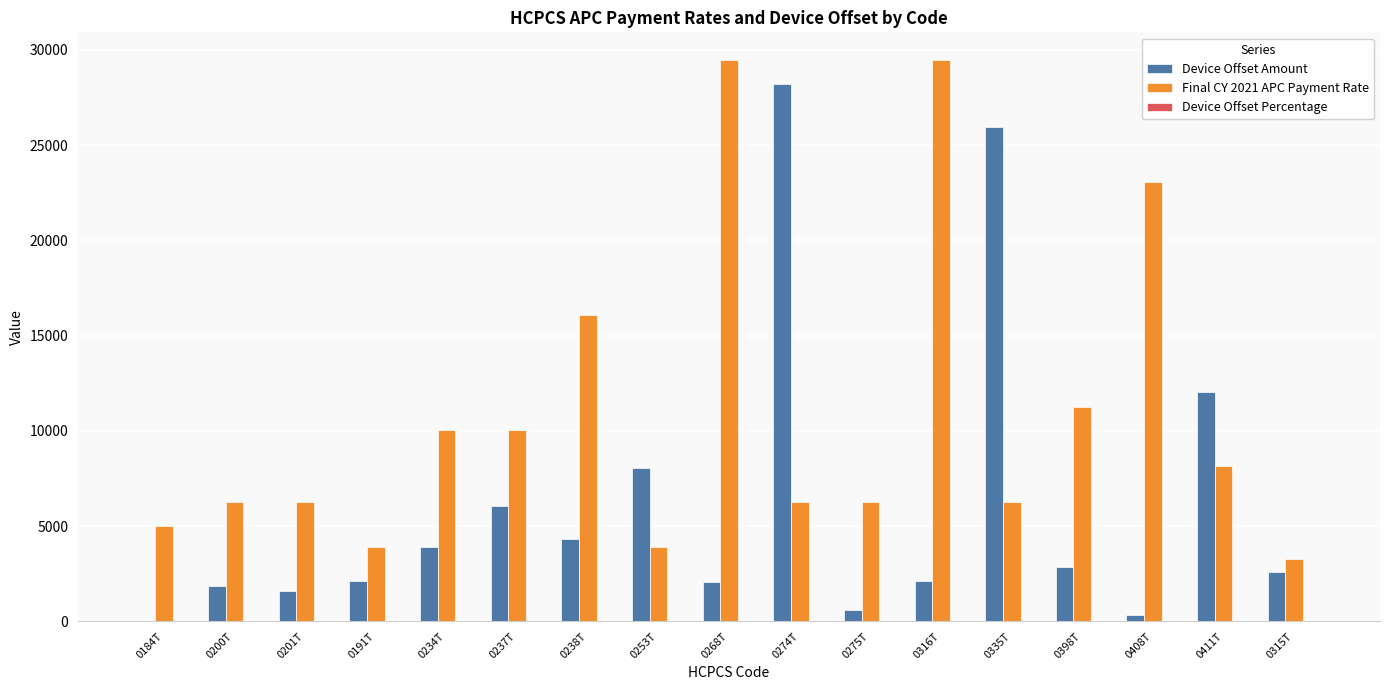

Which series has the largest total across all categories?

Final CY 2021 APC Payment Rate